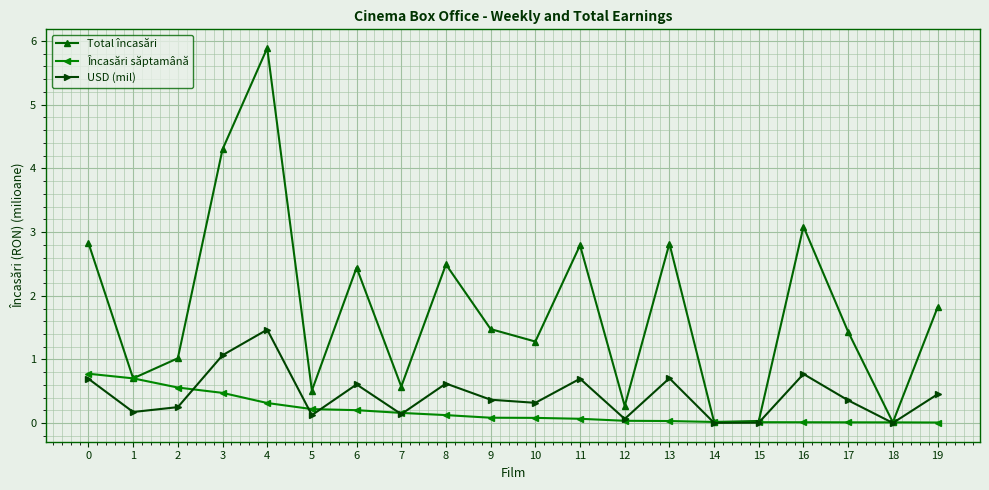

Which series has the largest range (max minus min)?

Total încasări